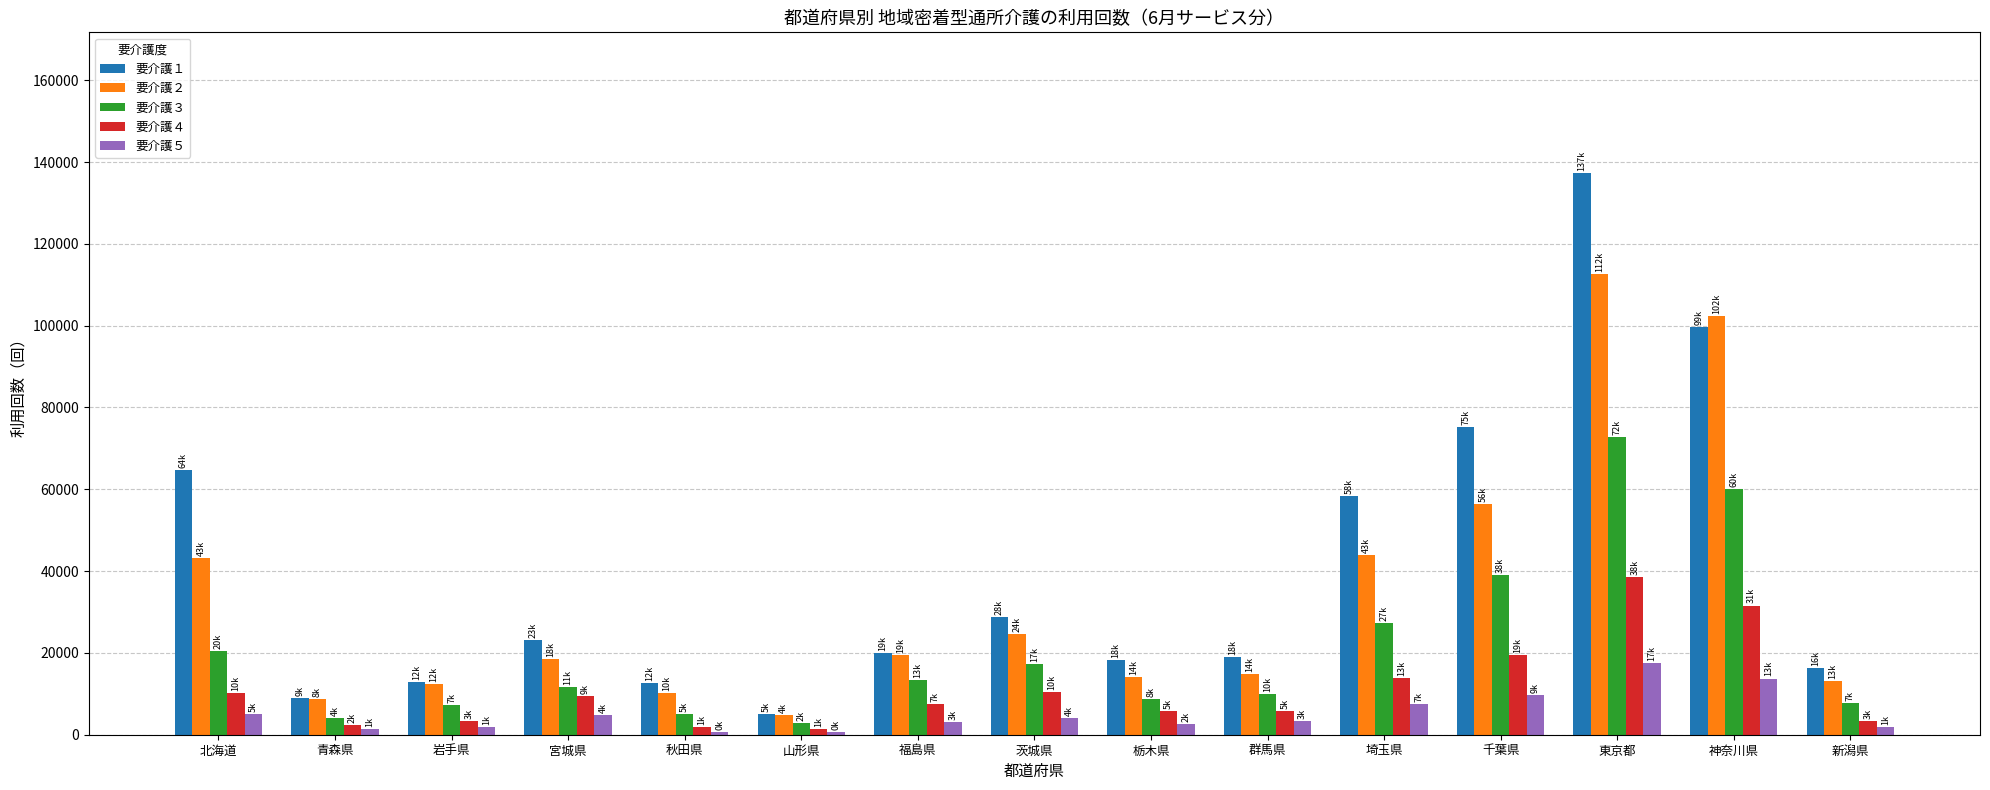

Where does the 要介護１ series first go above 19999?

北海道